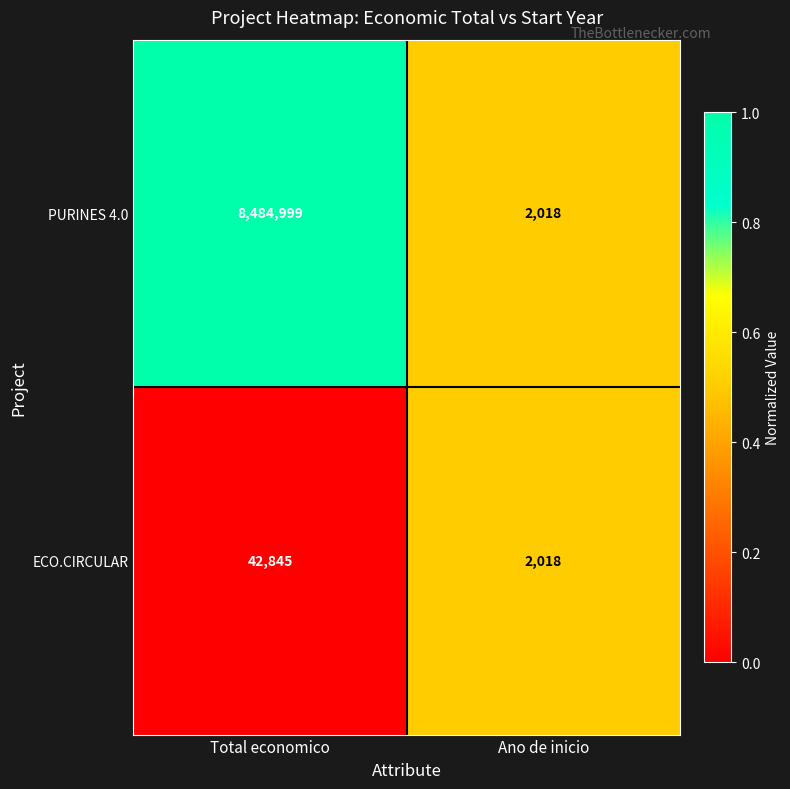

Rank the series at Total economico from highest to lowest value.

PURINES 4.0, ECO.CIRCULAR